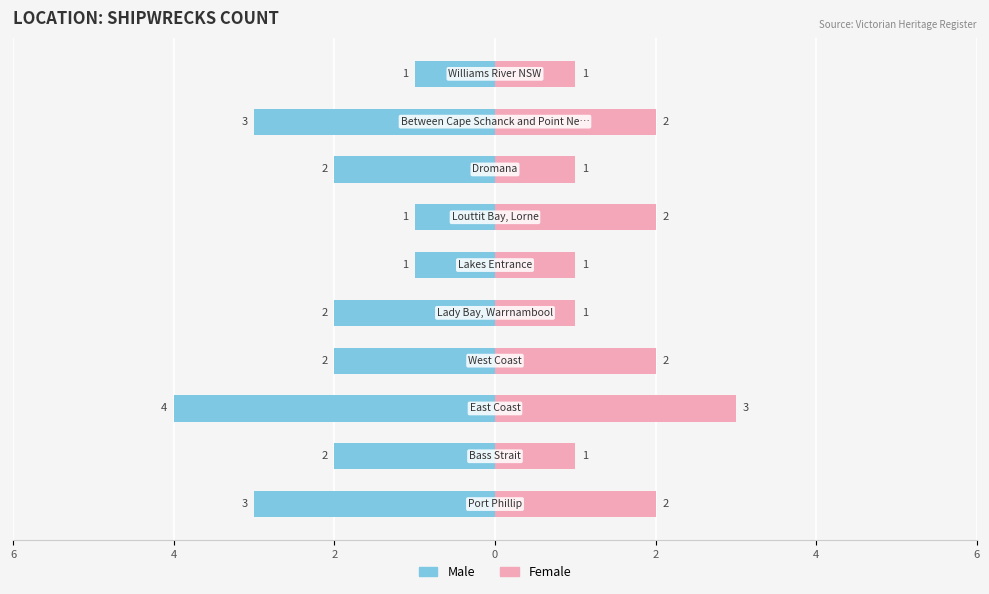

How many Male values are between -3 and -1?

9